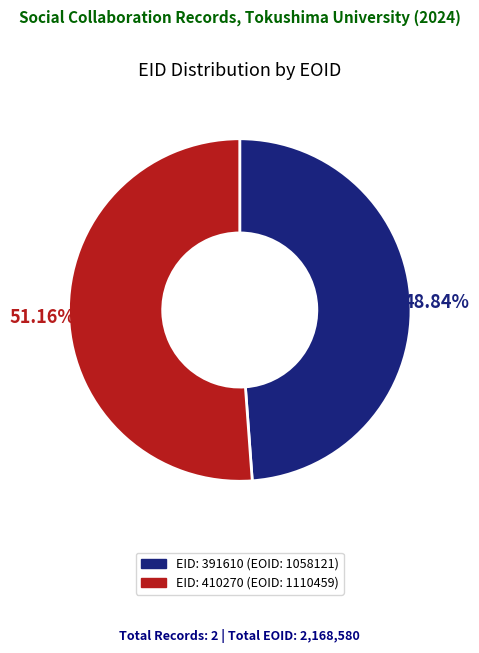

Rank the categories by value from lowest to highest.

EID: 391610 (EOID: 1058121), EID: 410270 (EOID: 1110459)